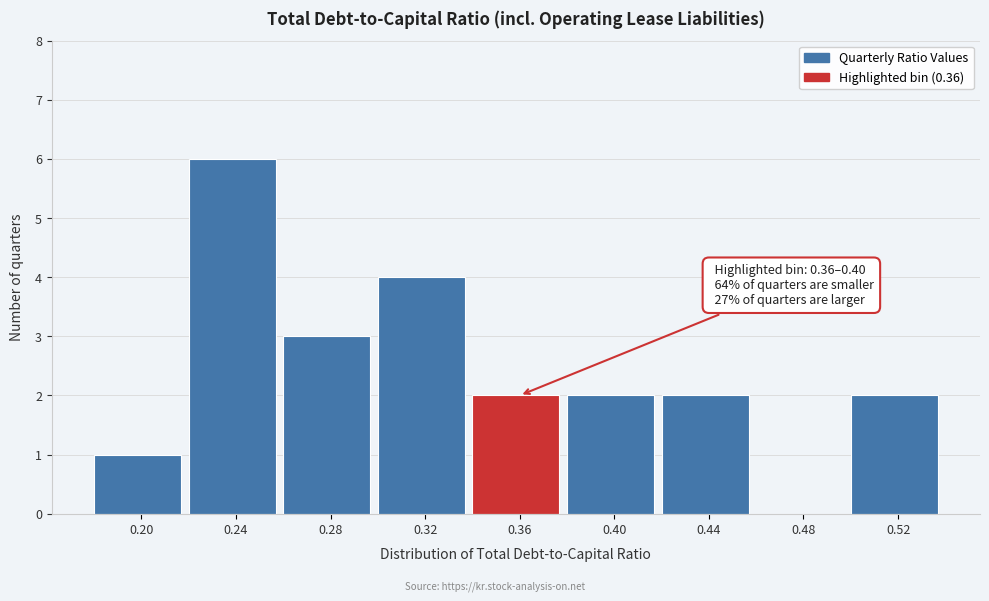

Reading left to right, what are all the values shown in this chart?

0.20=1	0.24=6	0.28=3	0.32=4	0.36=2	0.40=2	0.44=2	0.48=0	0.52=2